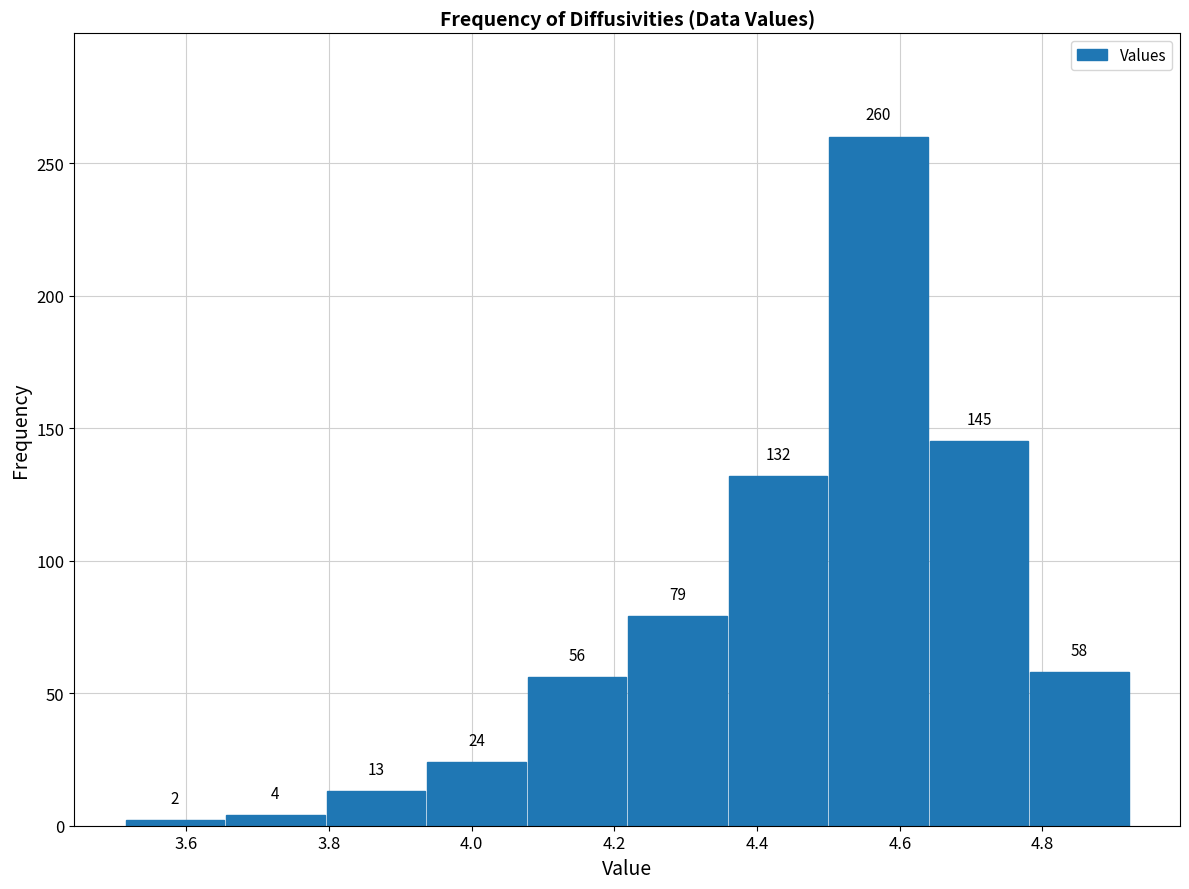

How tall is the bar that spans 4.22 to 4.36 on the x-axis? The bar edges are not printed on the chart, so give them approximately, as read against the axis.

79